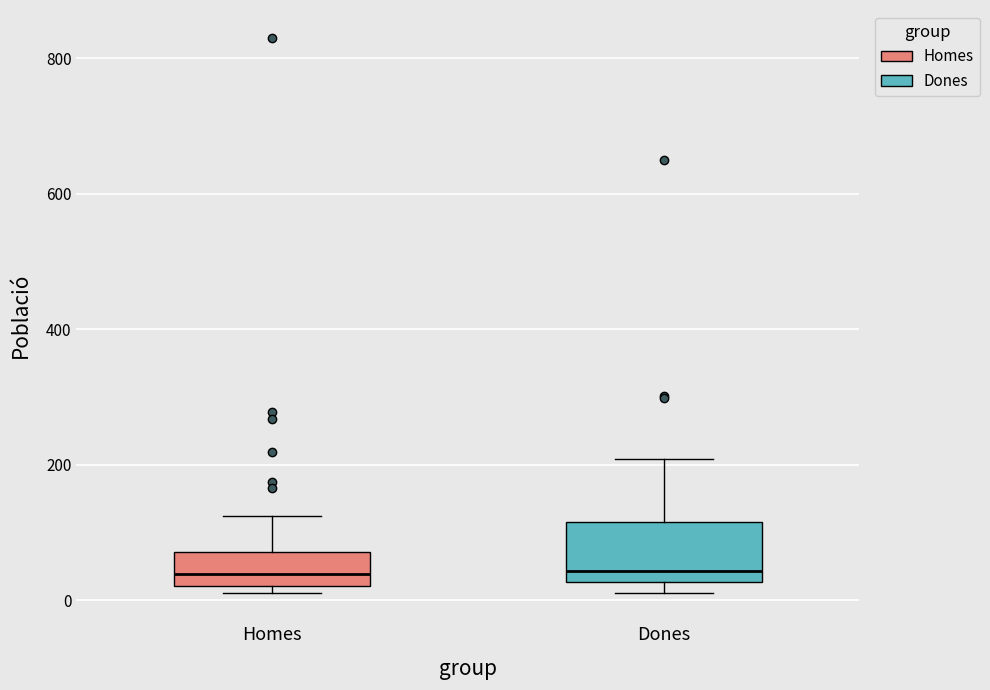

Where is the lower edge of the box for Homes on the y-axis? The values are not printed on the chart, so give them approximately, as read against the axis.

20